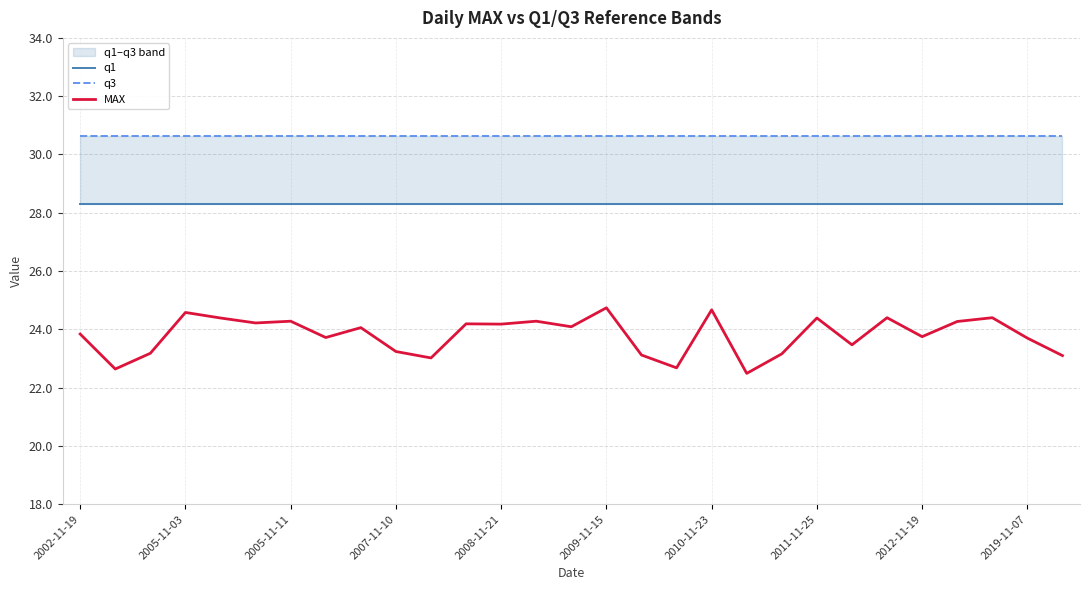

What is the highest value of the MAX series?

24.7